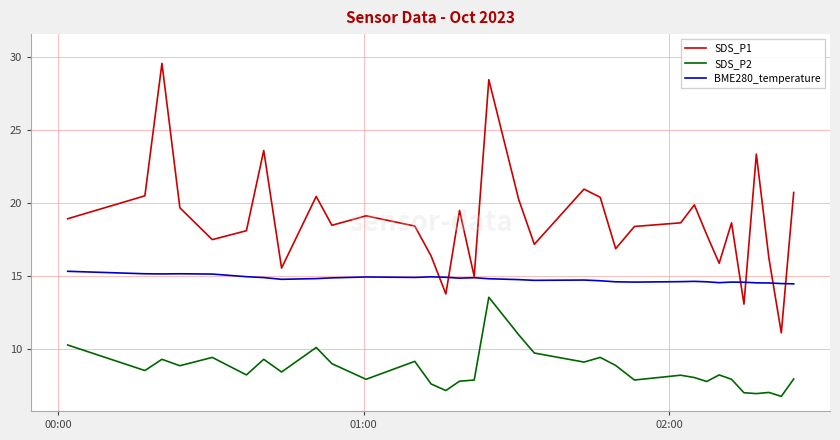

At how many categories does at least one series exceed 24?

2